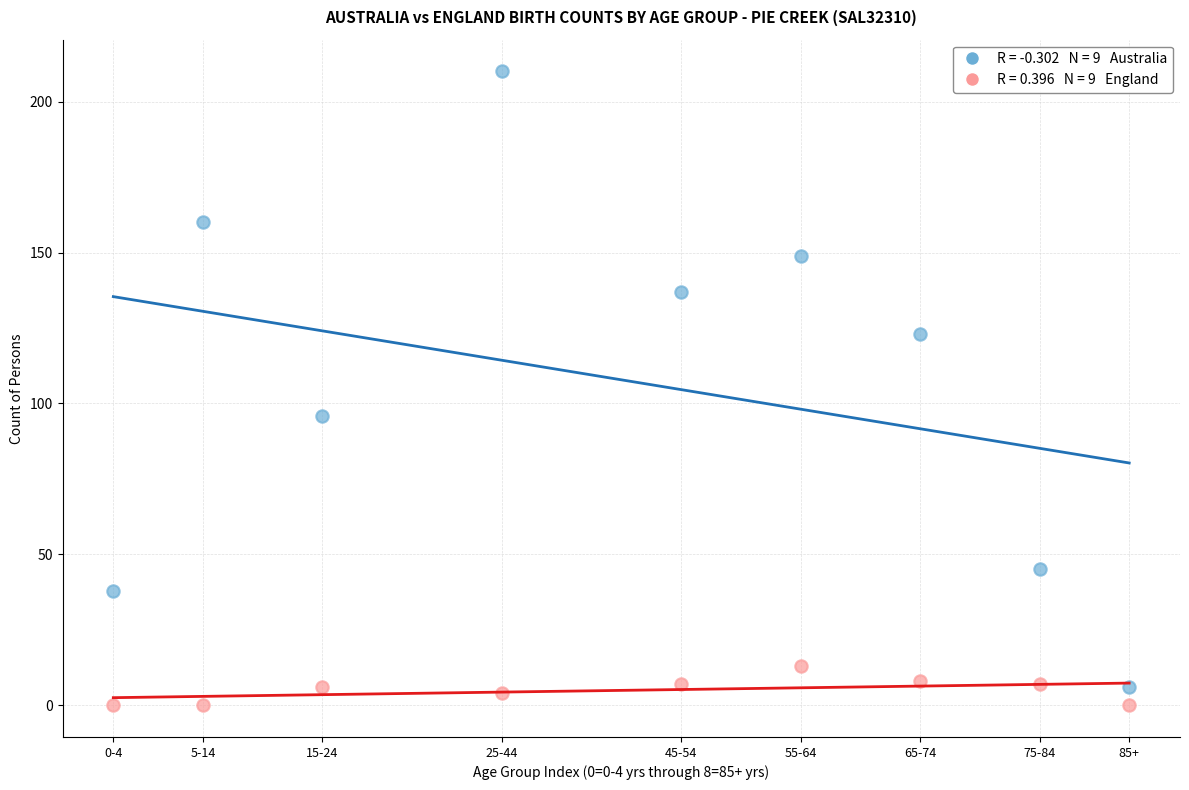

Across all data points, what is the range of Y values (max minus min)?

210